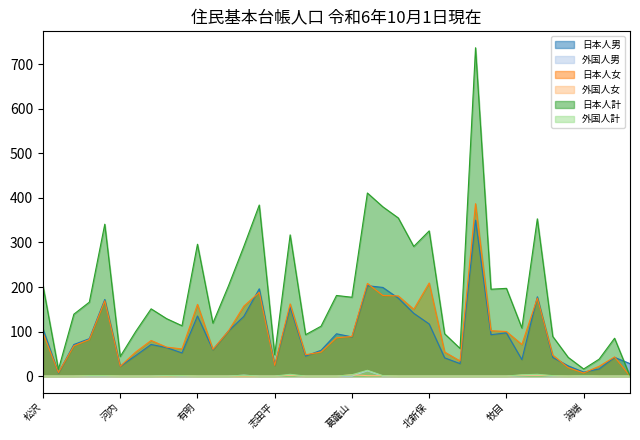

What are all the series names shown in the legend?

日本人男, 外国人男, 日本人女, 外国人女, 日本人計, 外国人計